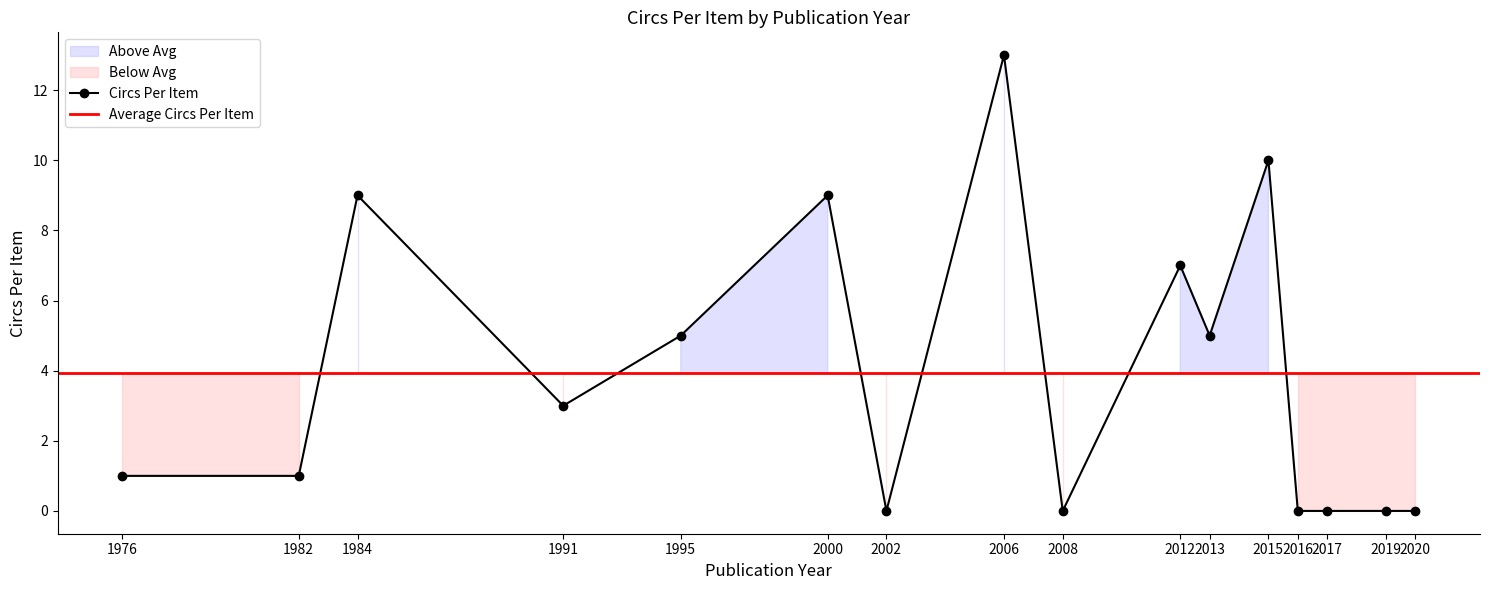

True or false: the data shows 2 at 3633657.

False